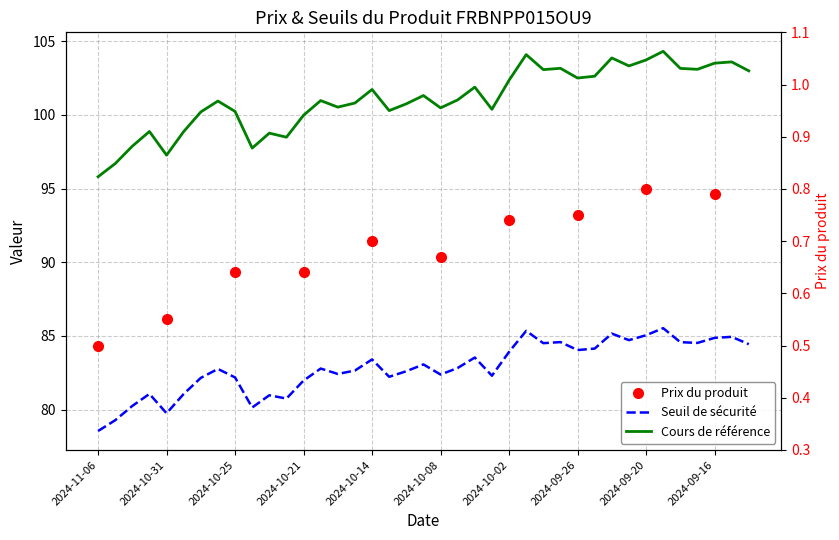

The value of Cours de référence at 2024-09-17 is 103.1. True or false?

True